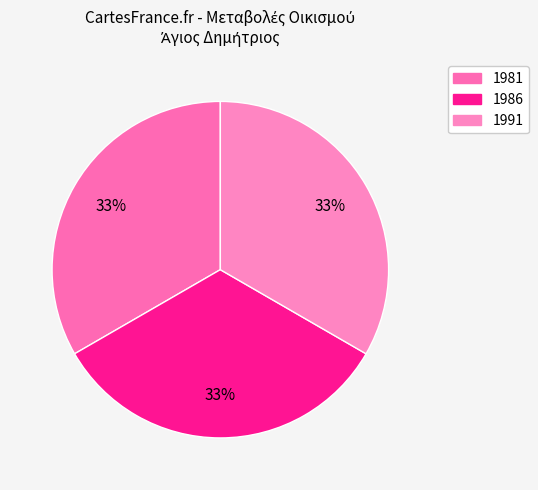

True or false: 1981 accounts for 33% of the total.

True